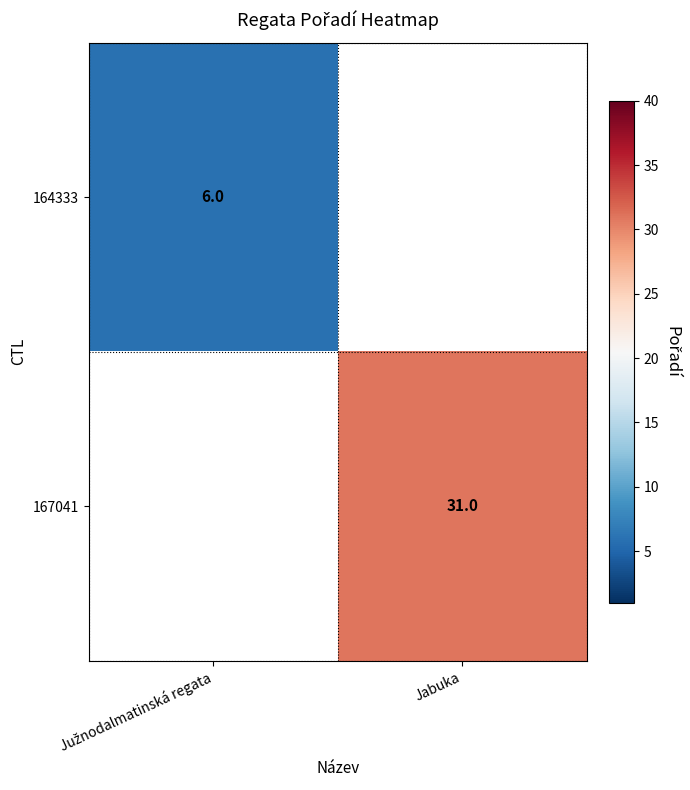

The value of 167041 at Jabuka is 31. True or false?

True